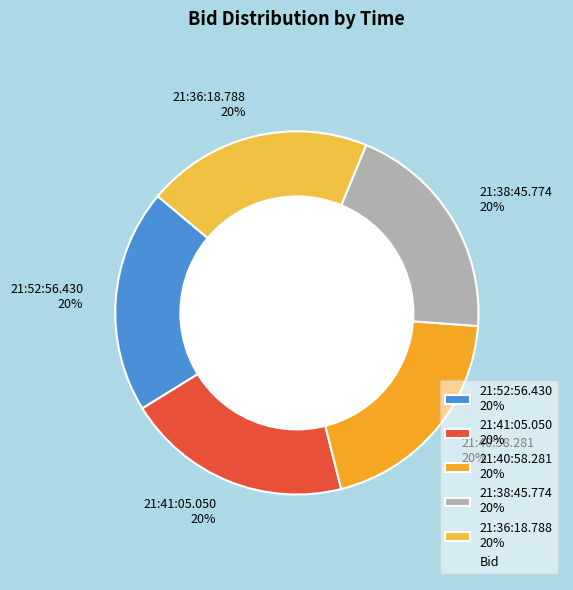

Does any single category account for the majority?

No